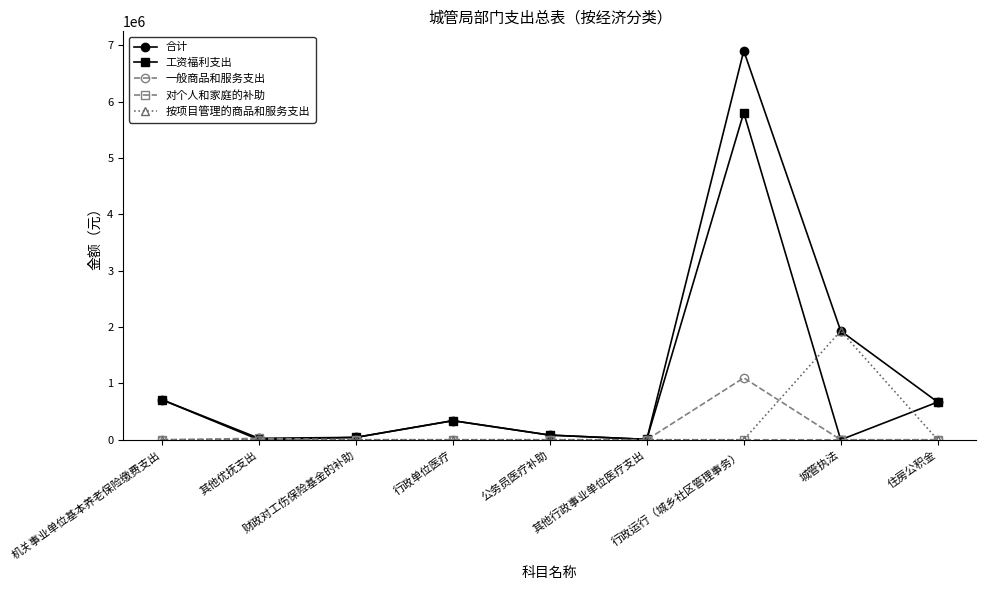

What is the greatest value displayed?

6900930